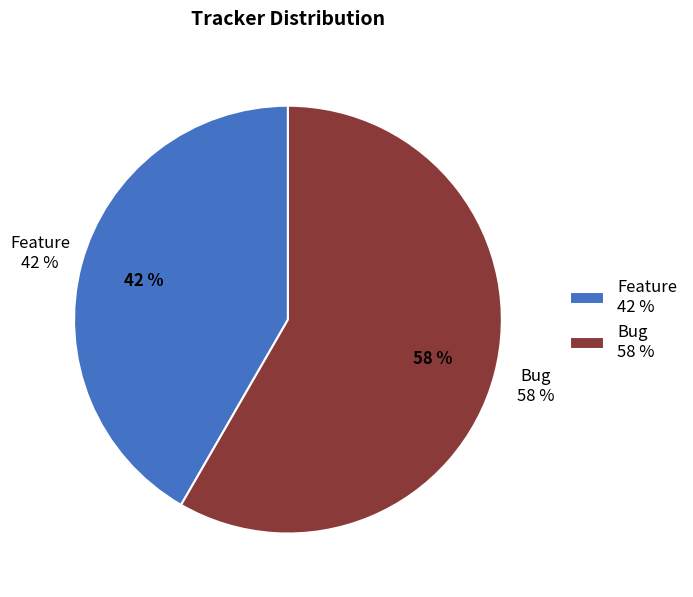

To the nearest percent, what portion does Bug represent?

58%